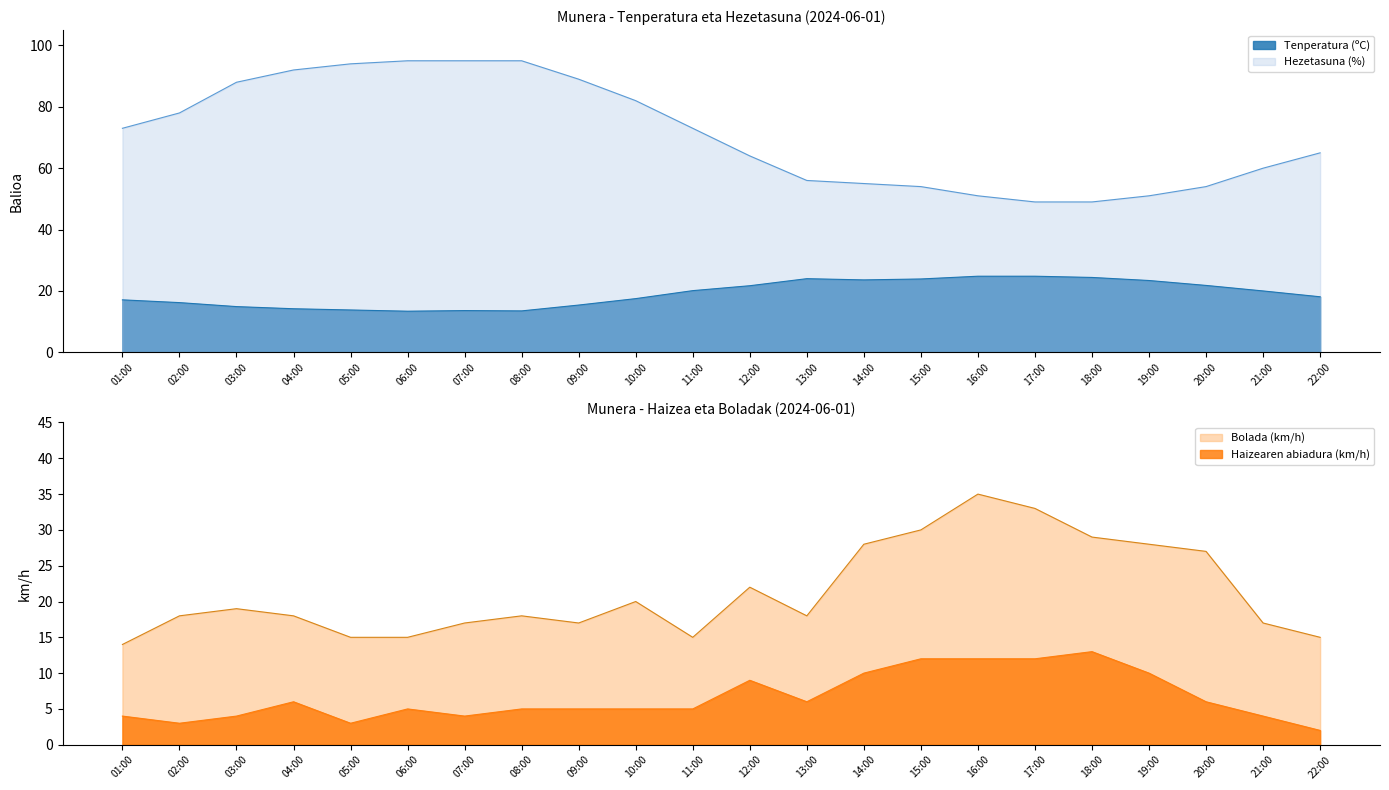

Reading left to right, transcribe all the data shown in this chart.

Tenperatura (ºC): 17.1	16.2	14.9	14.2	13.8	13.4	13.6	13.5	15.4	17.5	20.1	21.7	24.0	23.6	23.9	24.8	24.8	24.4	23.4	21.8	20.0	18.1
Hezetasuna (%): 73.0	78.0	88.0	92.0	94.0	95.0	95.0	95.0	89.0	82.0	73.0	64.0	56.0	55.0	54.0	51.0	49.0	49.0	51.0	54.0	60.0	65.0
Haizearen abiadura (km/h): 4.0	3.0	4.0	6.0	3.0	5.0	4.0	5.0	5.0	5.0	5.0	9.0	6.0	10.0	12.0	12.0	12.0	13.0	10.0	6.0	4.0	2.0
Bolada (km/h): 14.0	18.0	19.0	18.0	15.0	15.0	17.0	18.0	17.0	20.0	15.0	22.0	18.0	28.0	30.0	35.0	33.0	29.0	28.0	27.0	17.0	15.0